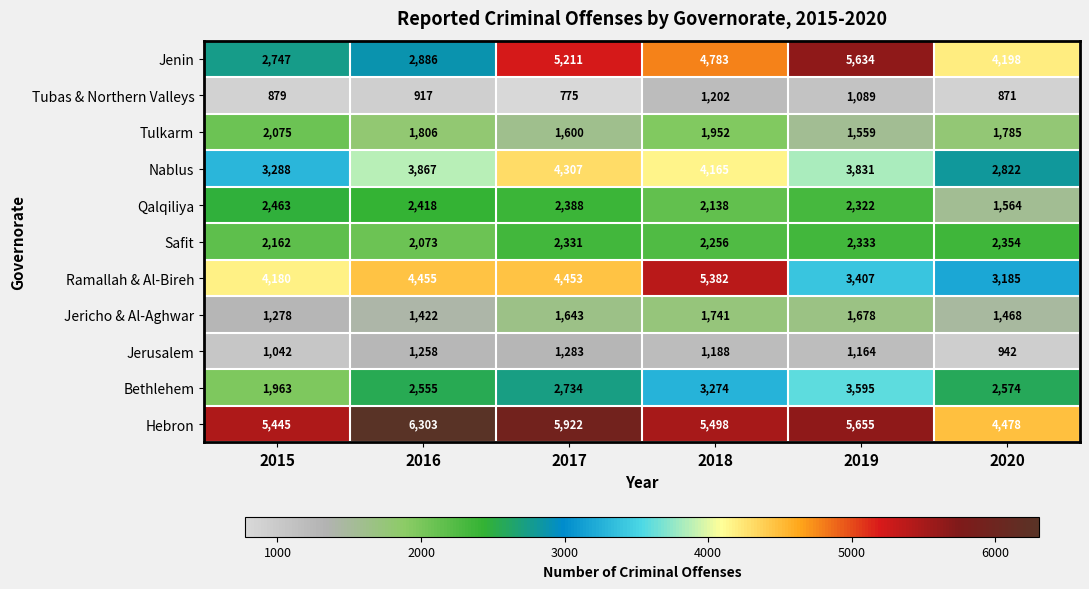

What is the difference between the Hebron values at 2017 and 2020?

1444